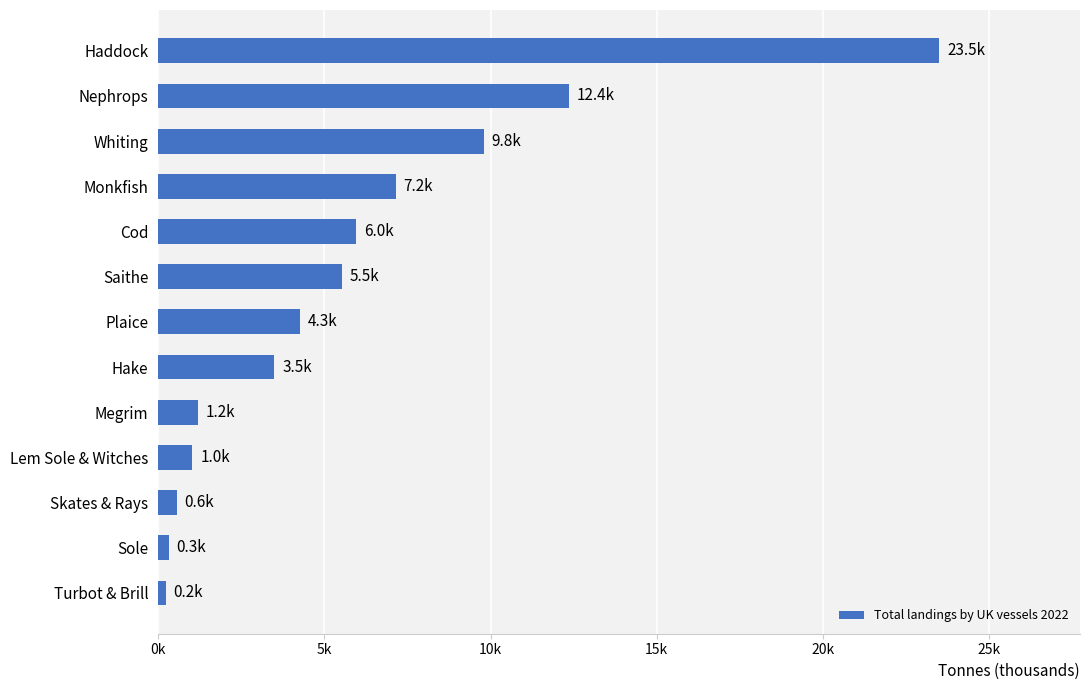

Does the chart contain any negative values?

No